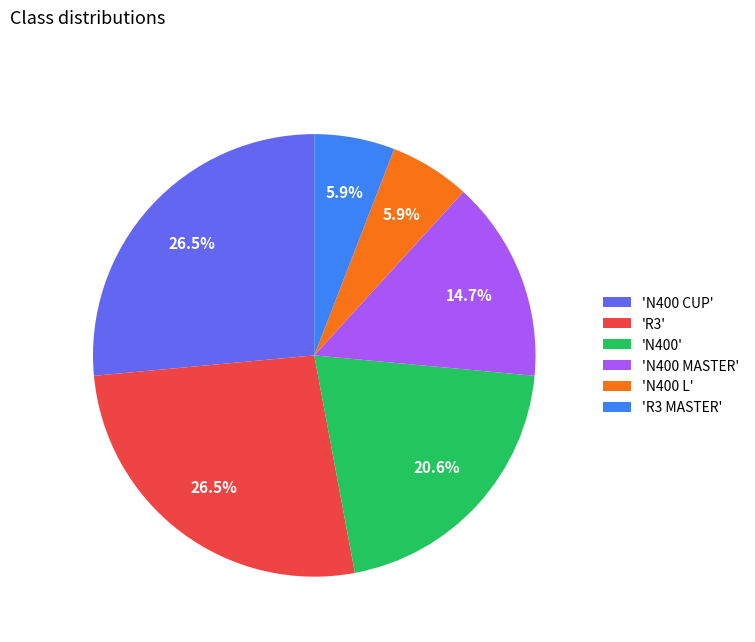

Is 'N400 L' the majority of the pie?

No